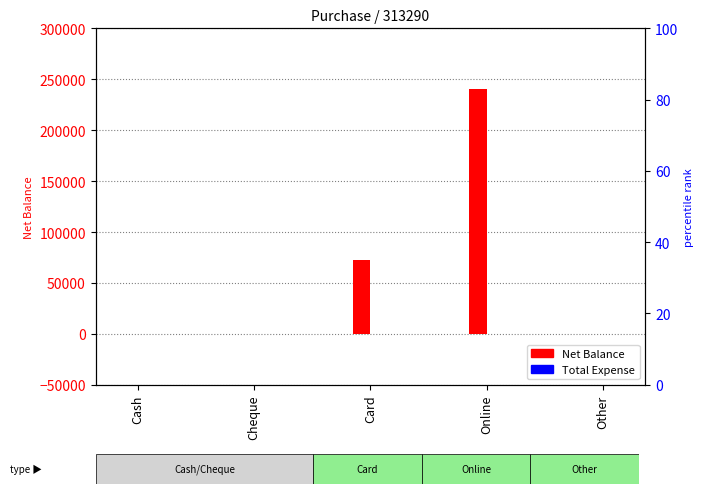

Rank the categories by Net Balance value from highest to lowest.

Online, Card, Cash, Cheque, Other